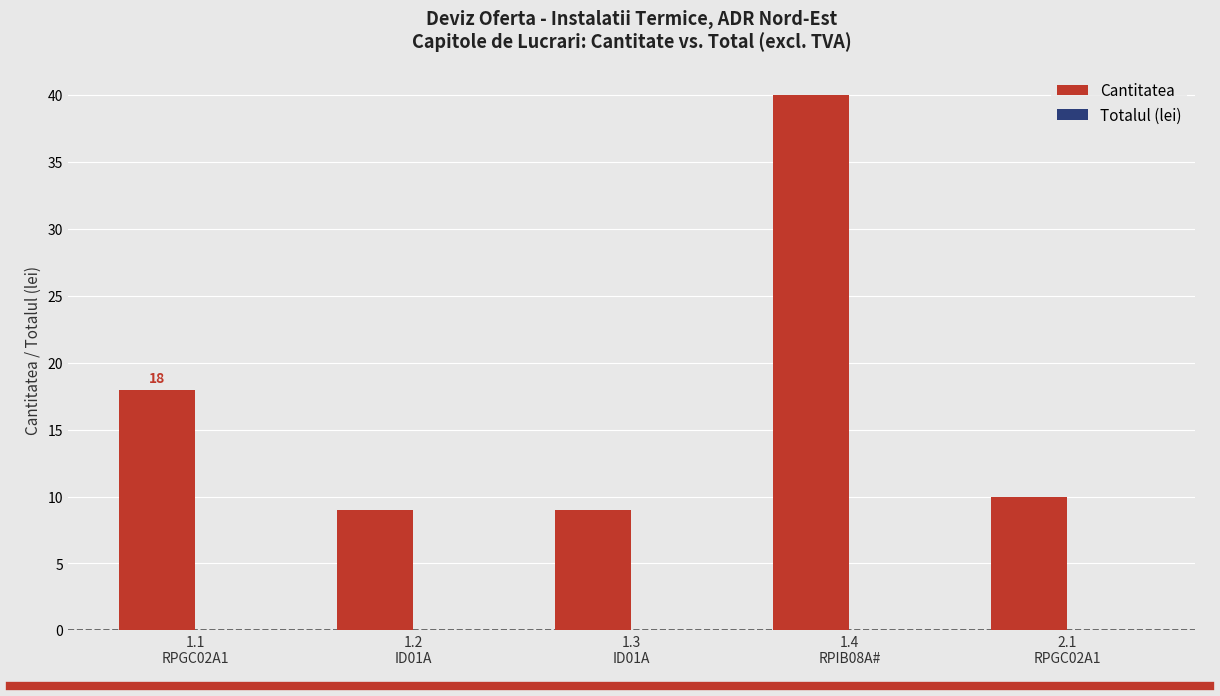

What is the difference between the maximum and minimum values?

31